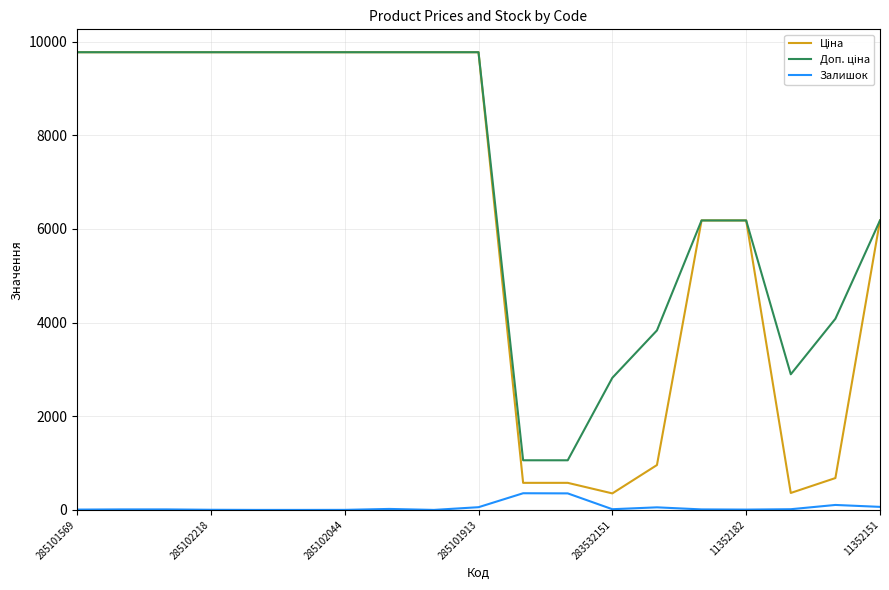

What is the greatest value displayed?

9775.5